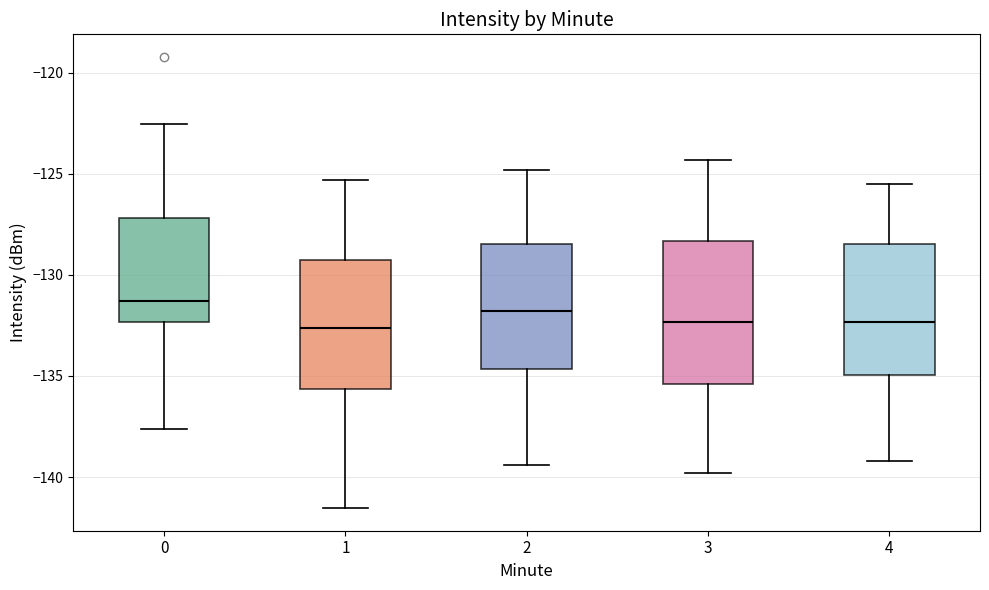

Reading left to right, read every box against the y-axis: the position of its median line, the range the box covers, and the ends of its whiskers. The values are not printed on the chart, so give them approximately, as read against the axis.

0: median -131.5, box -132.5 to -127.0, whiskers -137.5 to -122.5
1: median -132.5, box -135.5 to -129.5, whiskers -141.5 to -125.5
2: median -132.0, box -134.5 to -128.5, whiskers -139.5 to -125.0
3: median -132.5, box -135.5 to -128.5, whiskers -140.0 to -124.5
4: median -132.5, box -135.0 to -128.5, whiskers -139.0 to -125.5